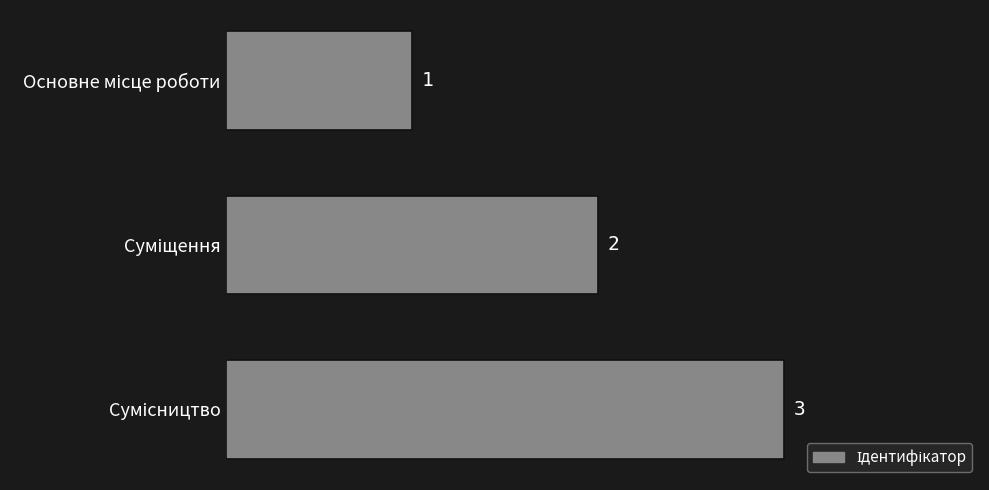

What is the sum of all values?

6